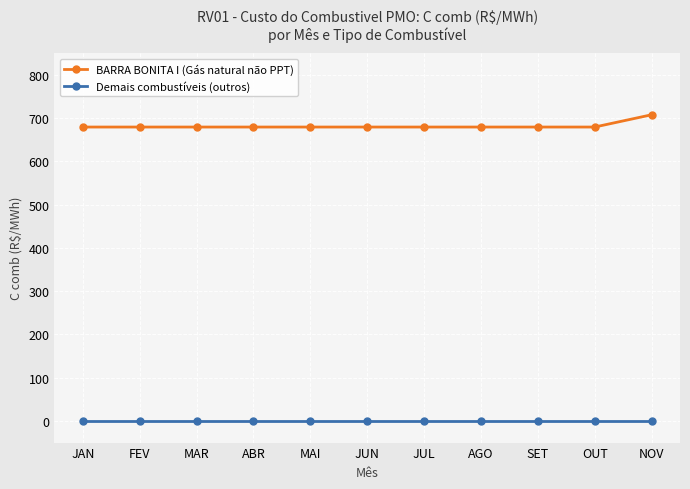

How many series are shown in this chart?

2